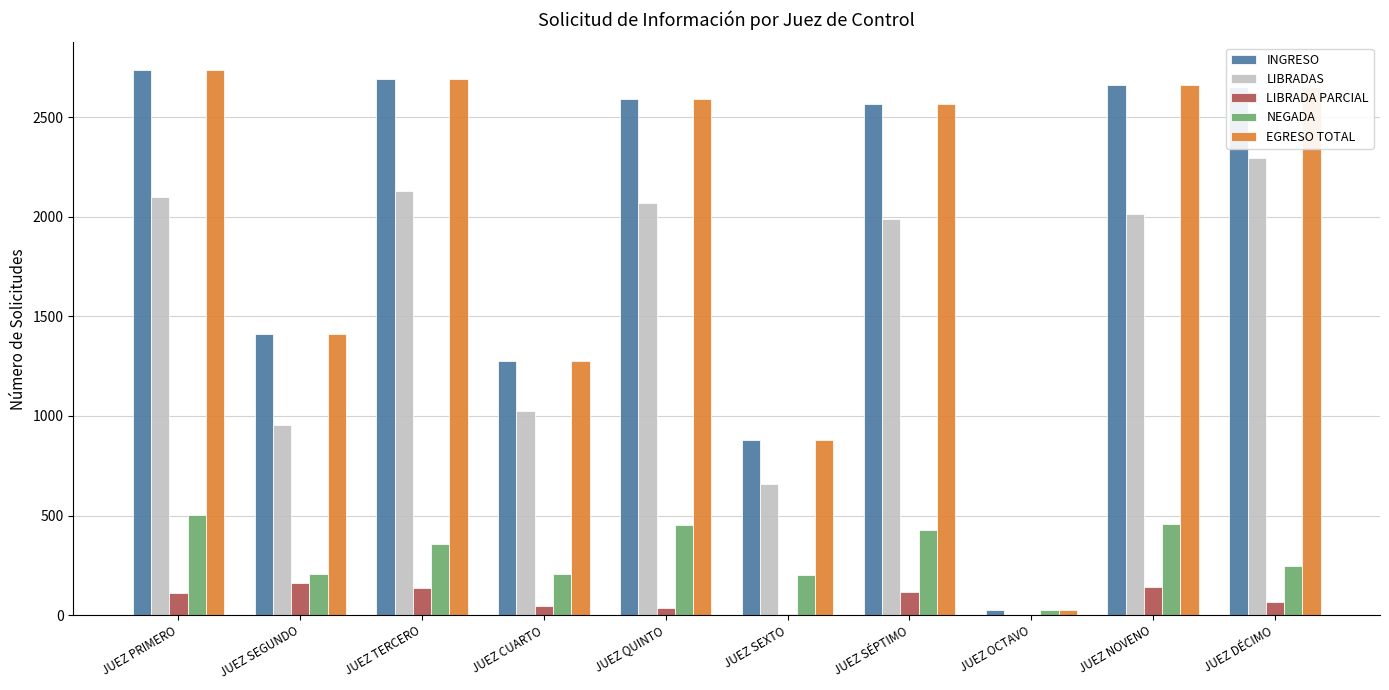

What is the difference between the INGRESO values at JUEZ QUINTO and JUEZ DÉCIMO?

62